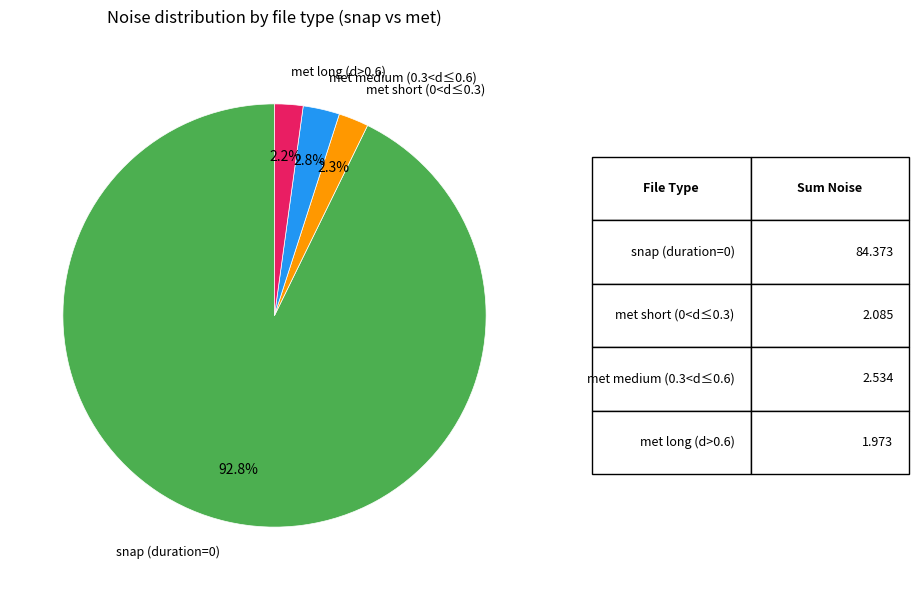

Is there a majority slice in this chart?

Yes